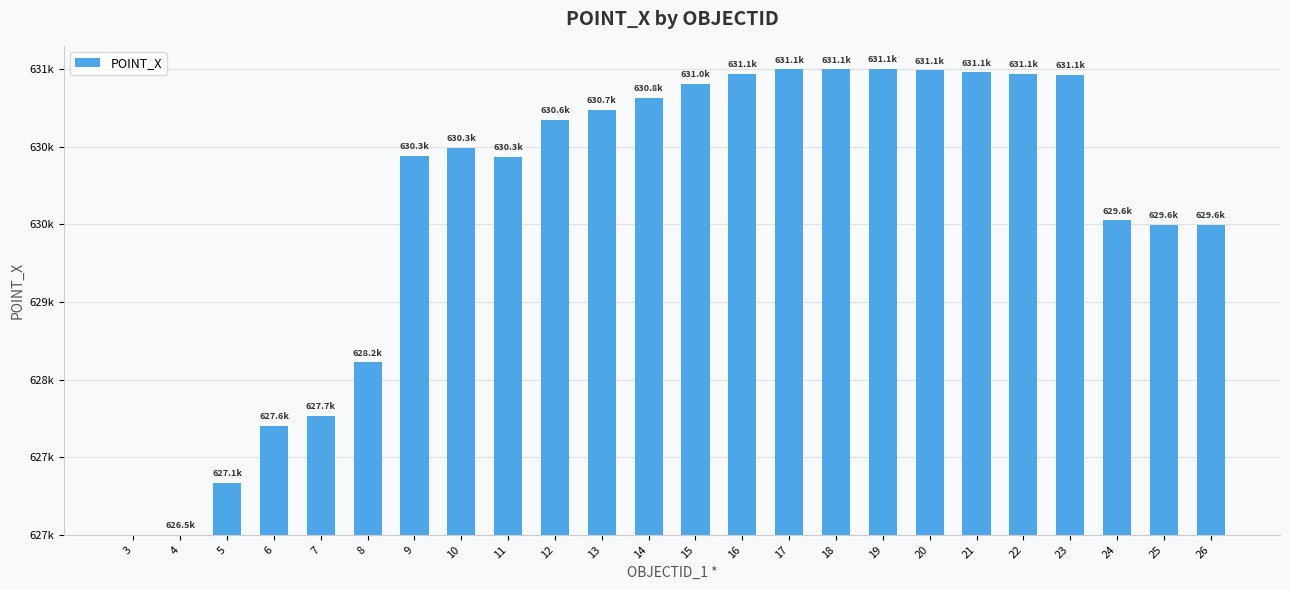

Are the bars horizontal?

No